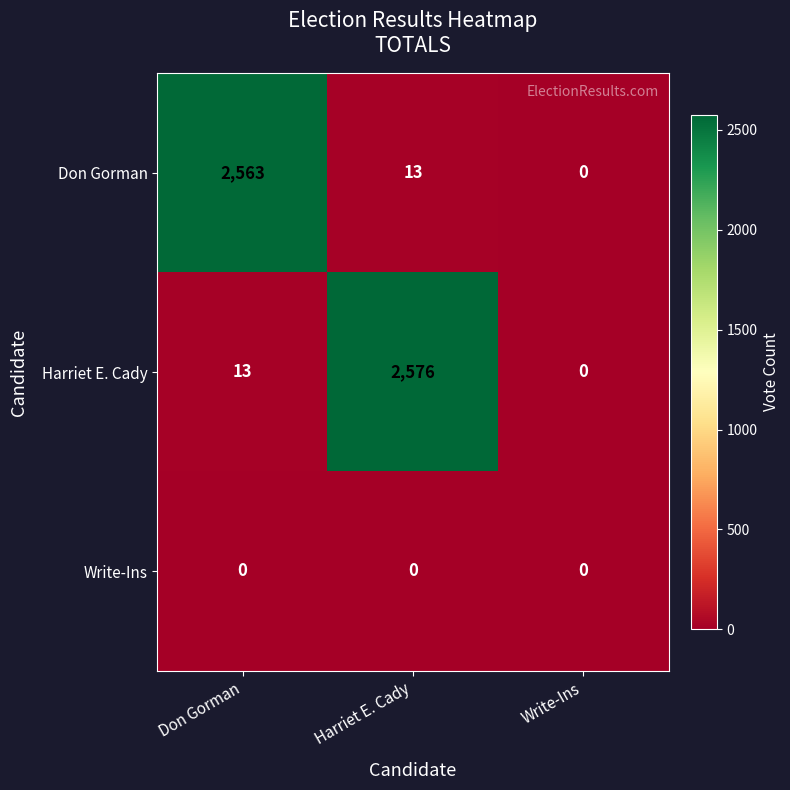

Which category has the highest value in the Don Gorman series?

Don Gorman